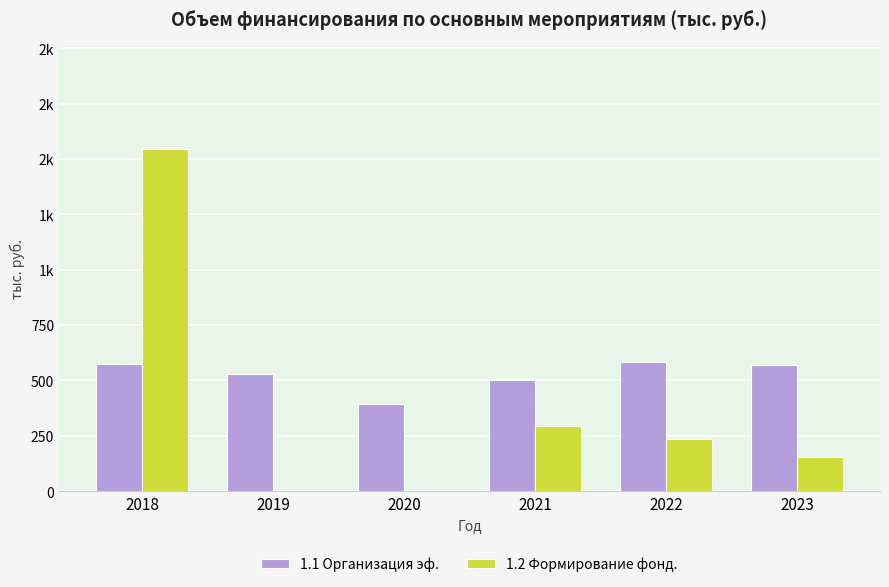

What is the sum of the 1.2 Формирование фонд. values at 2021 and 2023?

447.0